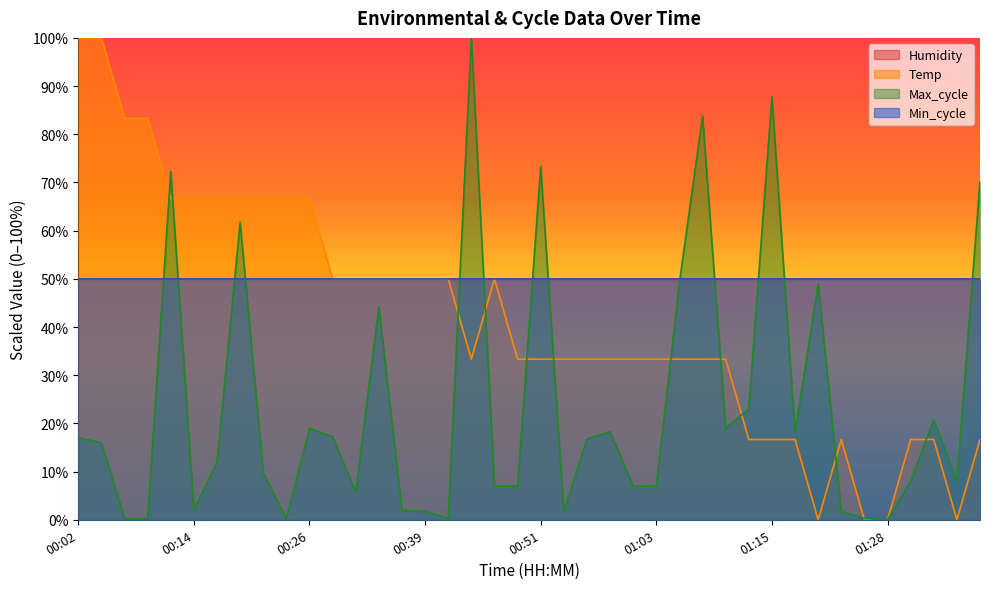

How many lines are shown in the chart?

4